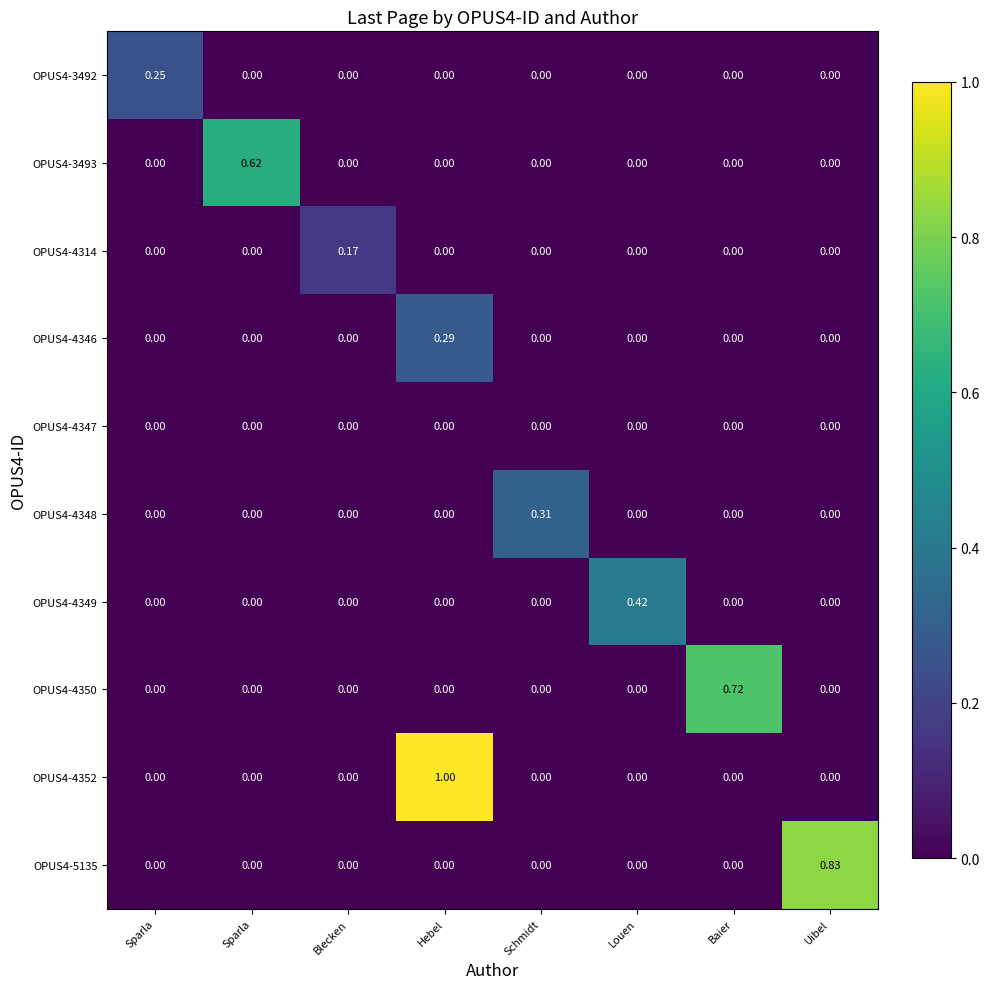

How many values in OPUS4-4346 are above zero?

1